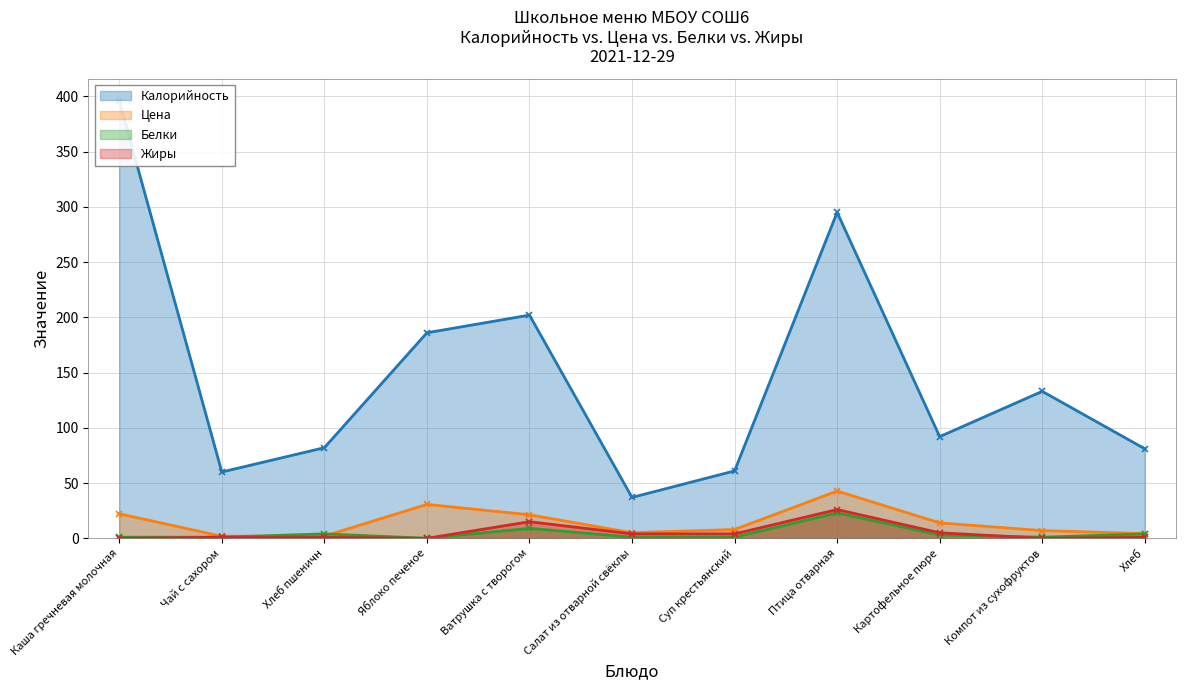

Rank the series at Хлеб from lowest to highest value.

Жиры, Белки, Цена, Калорийность